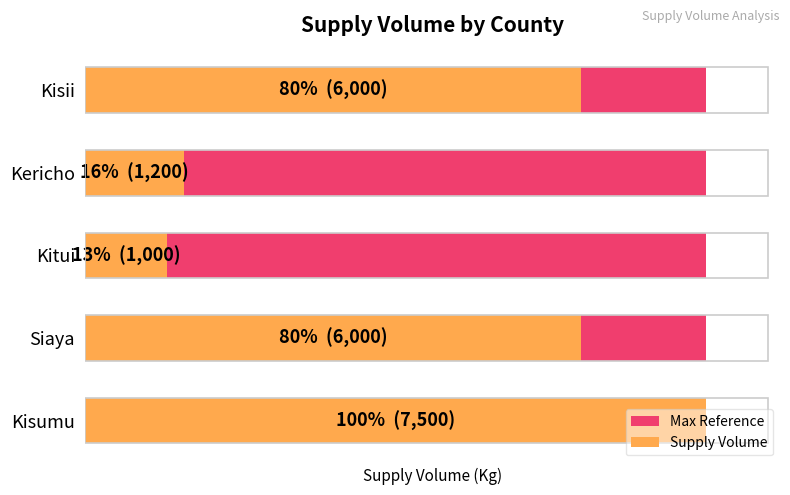

What is the value of the Supply Volume bar at the 2nd from the left?

6000.0